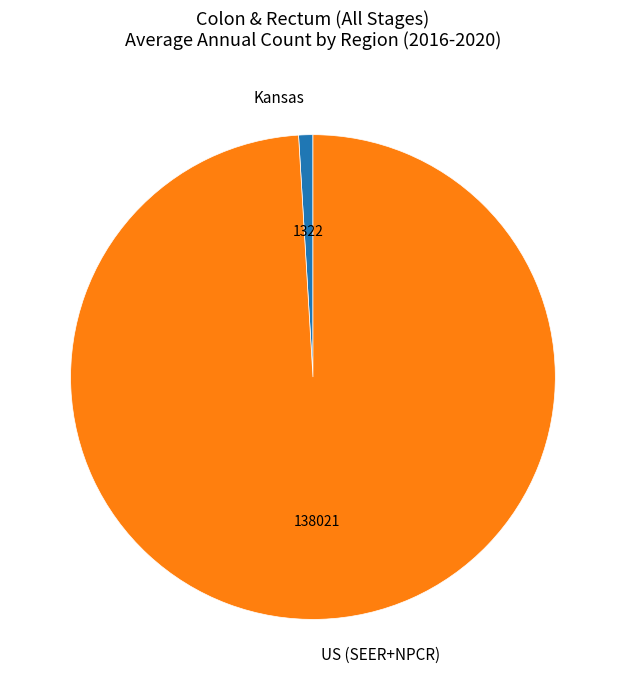

Which slice represents more than half of the pie?

US (SEER+NPCR)